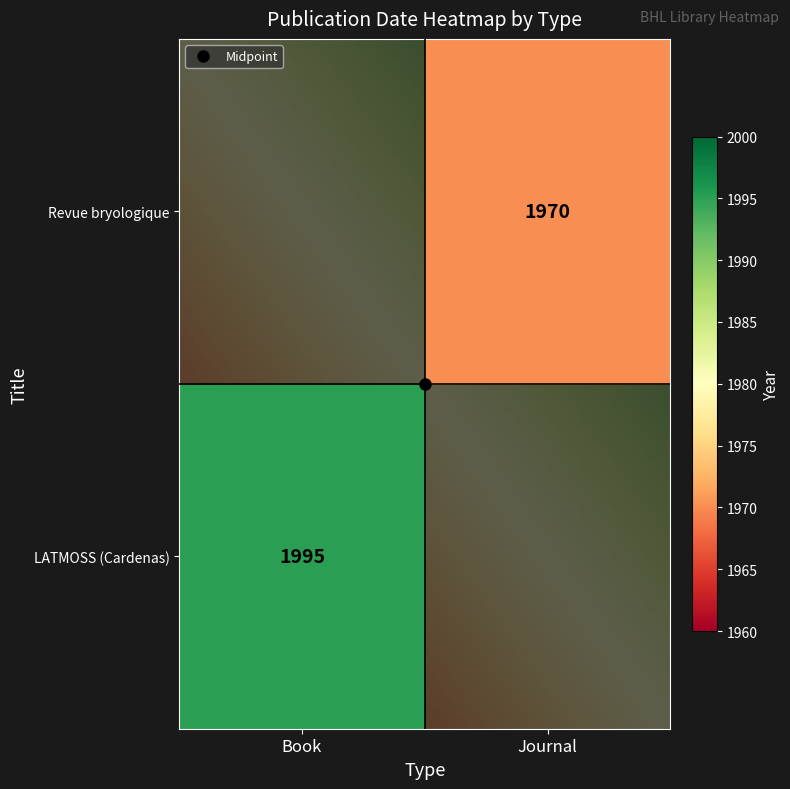

Is the value of Revue bryologique at Journal greater than the value of LATMOSS (Cardenas) at Book?

No